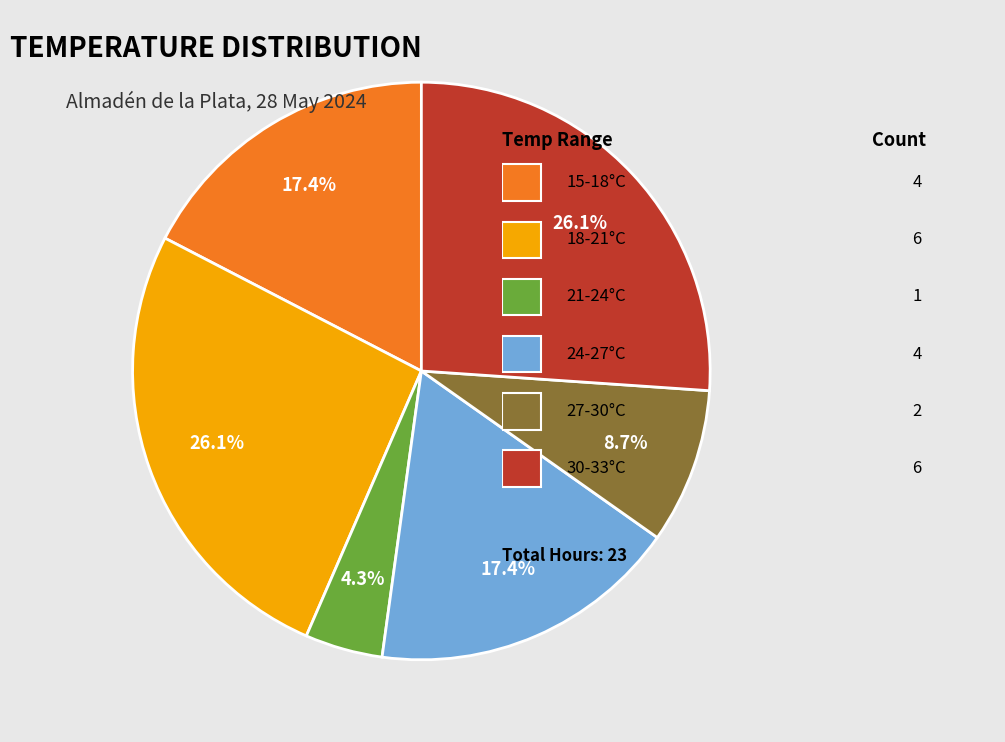

How many slices are in this pie chart?

6